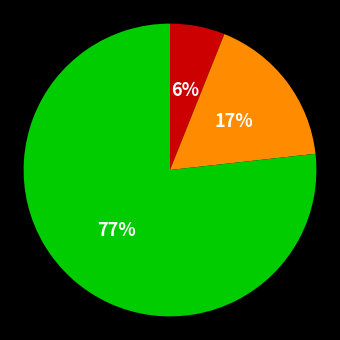

To the nearest percent, what is the difference between the largest and smallest slice percentages?

71%